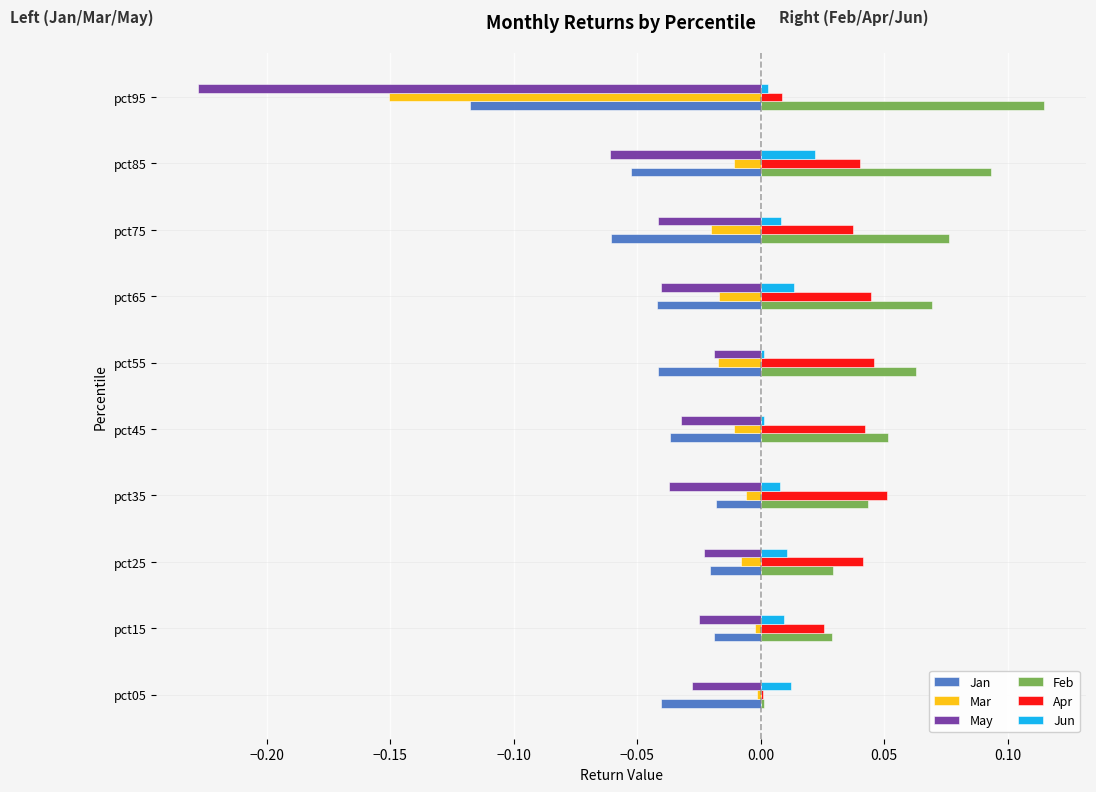

True or false: Jun has a value of 0.0 at pct55.

True